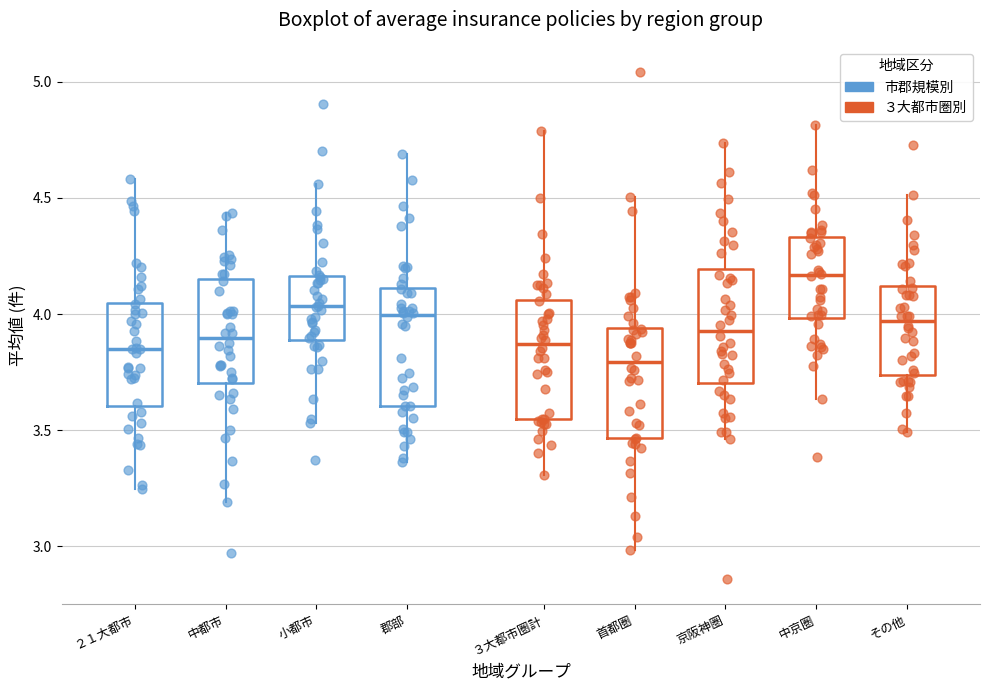

Reading left to right, read every box against the y-axis: the position of its median line, the range the box covers, and the ends of its whiskers. The values are not printed on the chart, so give them approximately, as read against the axis.

２１大都市: median 3.85, box 3.60 to 4.05, whiskers 3.25 to 4.60
中都市: median 3.90, box 3.70 to 4.15, whiskers 3.20 to 4.45
小都市: median 4.05, box 3.90 to 4.15, whiskers 3.55 to 4.55
郡部: median 4.00, box 3.60 to 4.10, whiskers 3.35 to 4.70
３大都市圏計: median 3.85, box 3.55 to 4.05, whiskers 3.30 to 4.80
首都圏: median 3.80, box 3.45 to 3.95, whiskers 3.00 to 4.50
京阪神圏: median 3.95, box 3.70 to 4.20, whiskers 3.45 to 4.75
中京圏: median 4.15, box 4.00 to 4.35, whiskers 3.65 to 4.80
その他: median 3.95, box 3.75 to 4.10, whiskers 3.50 to 4.50